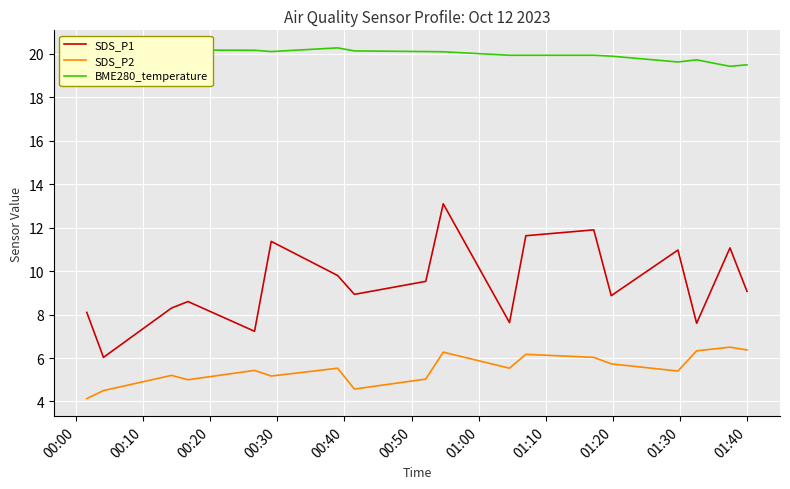

List the series in order of their peak value, lowest first.

SDS_P2, SDS_P1, BME280_temperature